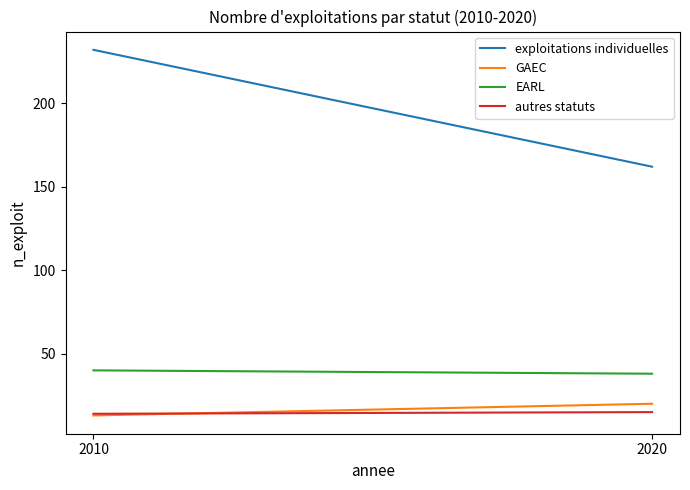

What is the total value across all series at 2020?

235